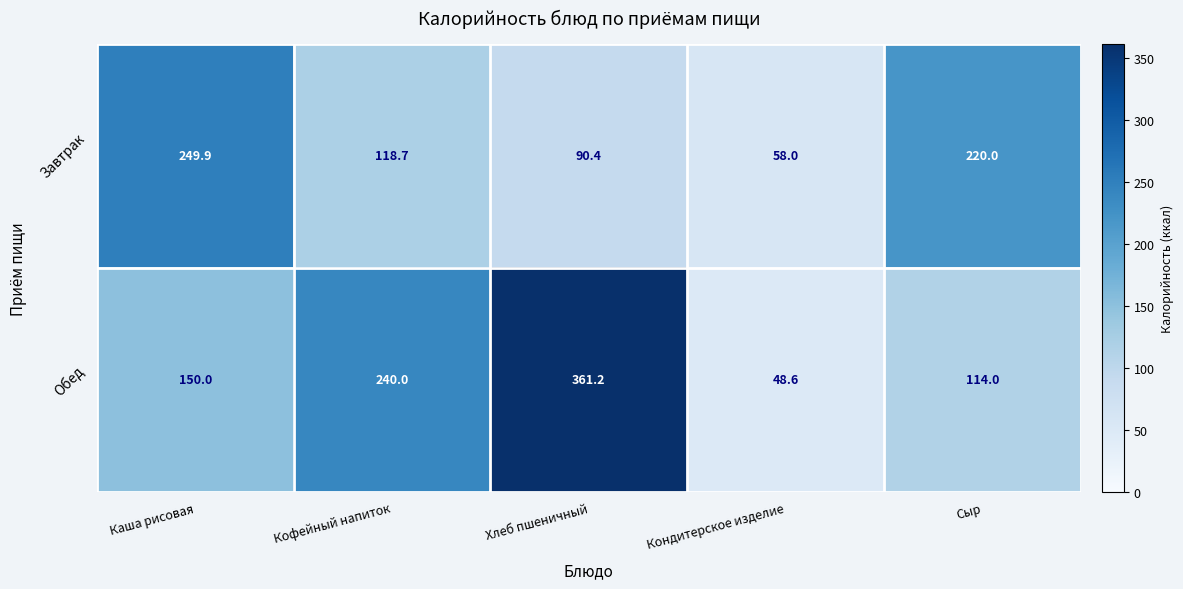

At which category is the sum across all series the highest?

Хлеб пшеничный